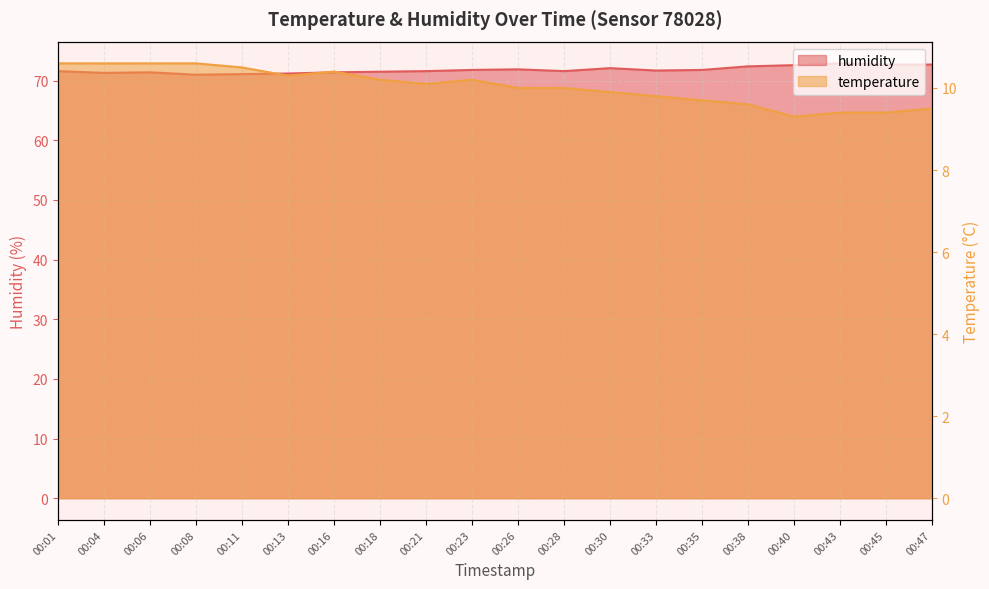

Reading left to right, extract all data points from this chart.

temperature: 10.6	10.6	10.6	10.6	10.5	10.3	10.4	10.2	10.1	10.2	10.0	10.0	9.9	9.8	9.7	9.6	9.3	9.4	9.4	9.5
humidity: 71.6	71.3	71.4	71.0	71.1	71.2	71.4	71.5	71.6	71.8	71.9	71.6	72.1	71.7	71.8	72.4	72.6	72.9	72.7	72.7